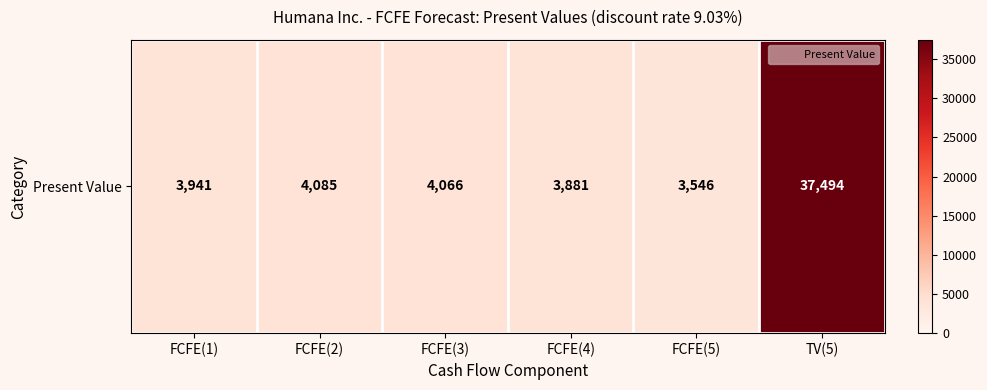

Reading left to right, transcribe all the data shown in this chart.

FCFE(1)=3941	FCFE(2)=4085	FCFE(3)=4066	FCFE(4)=3881	FCFE(5)=3546	TV(5)=37494